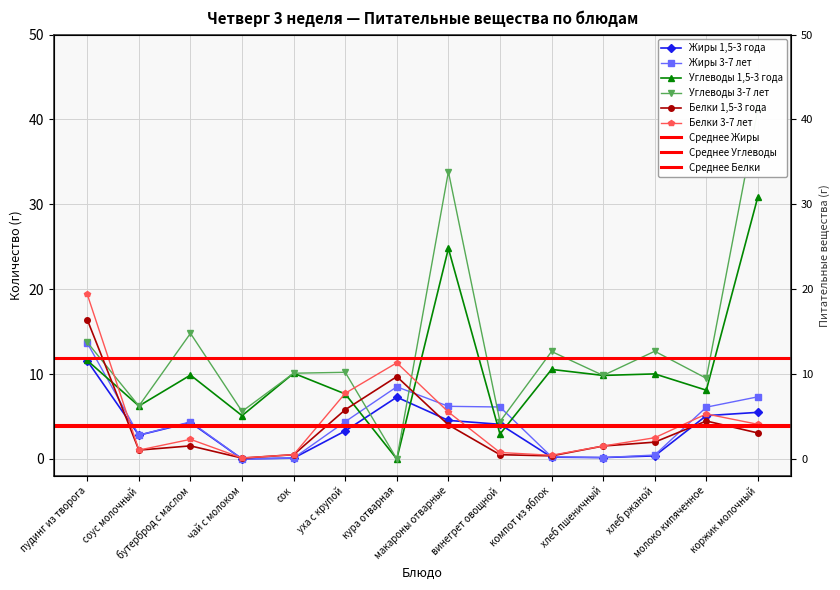

What is the label of the 12th point from the right?

бутерброд с маслом